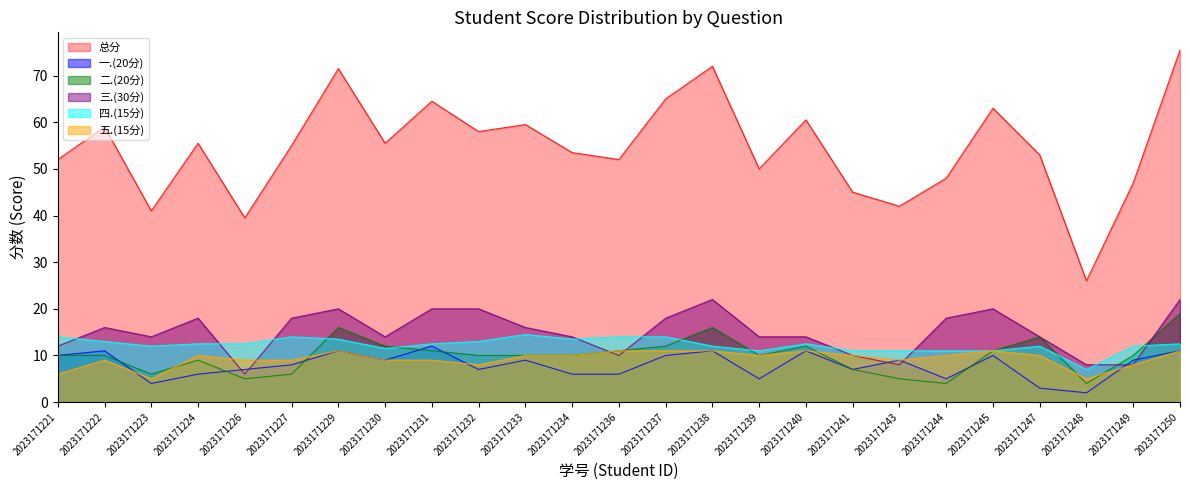

At how many categories does at least one series exceed 27?

24